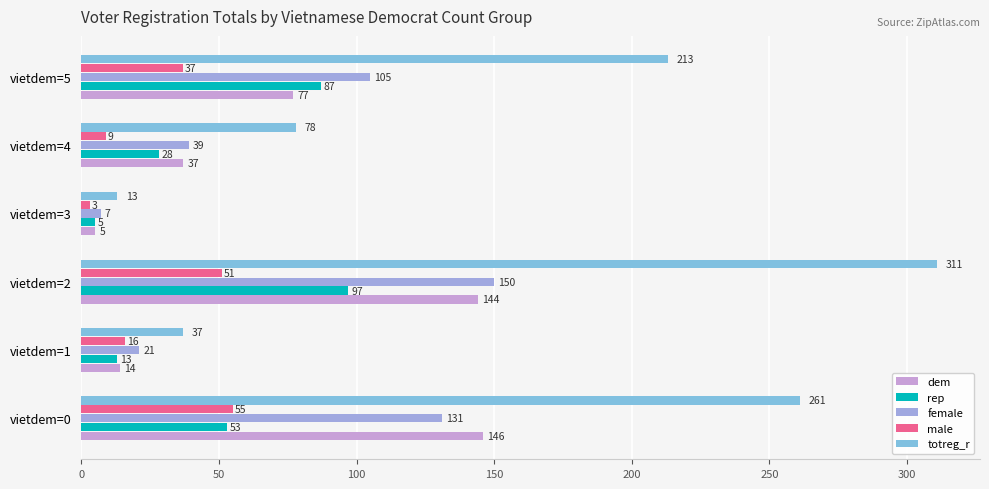

What is the sum of all male values?

171